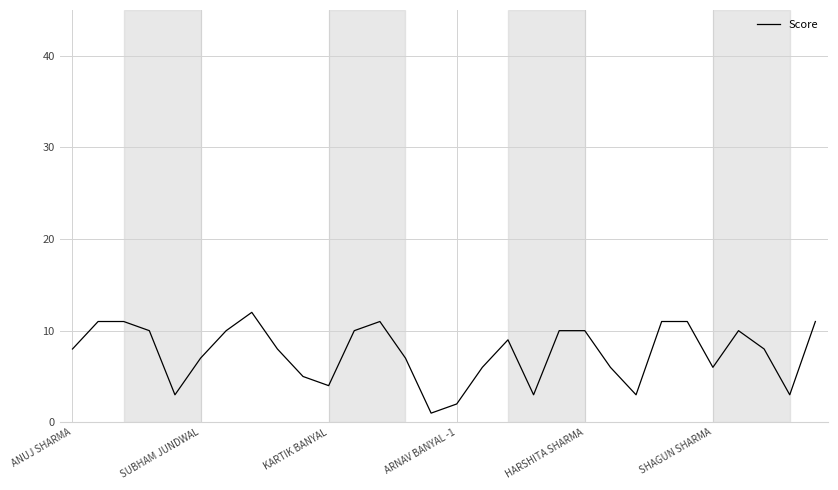

What is the average value?

8